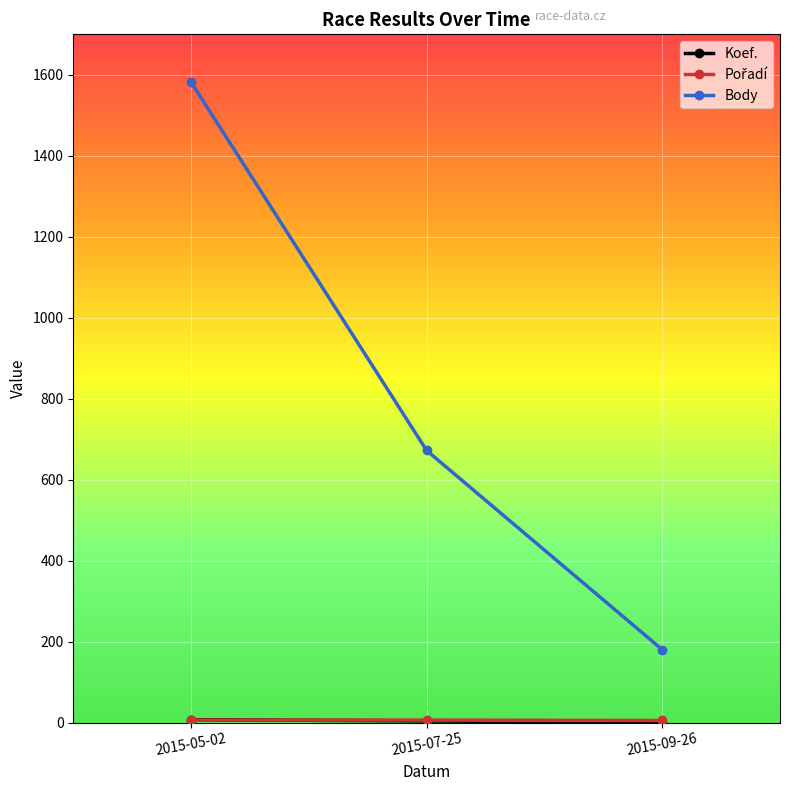

List the labels in order of Body value, largest first.

2015-05-02, 2015-07-25, 2015-09-26